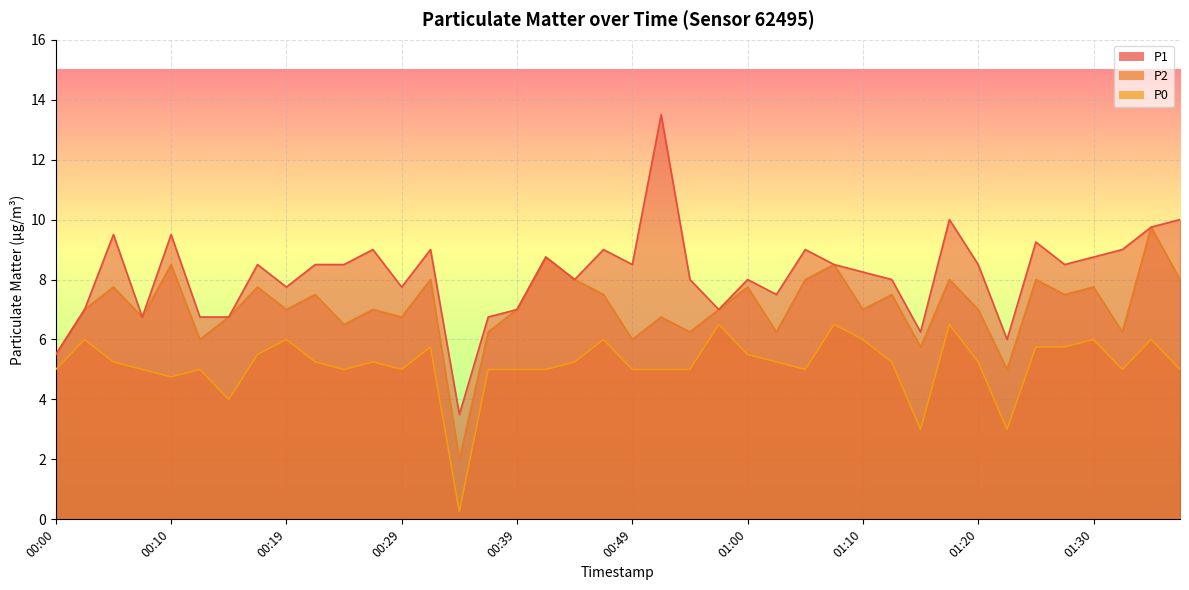

Reading left to right, what are all the values shown in this chart?

P1: 5.5	7.0	9.5	6.8	9.5	6.8	6.8	8.5	7.8	8.5	8.5	9.0	7.8	9.0	3.5	6.8	7.0	8.8	8.0	9.0	8.5	13.5	8.0	7.0	8.0	7.5	9.0	8.5	8.2	8.0	6.2	10.0	8.5	6.0	9.2	8.5	8.8	9.0	9.8	10.0
P2: 5.5	7.0	7.8	6.8	8.5	6.0	6.8	7.8	7.0	7.5	6.5	7.0	6.8	8.0	2.0	6.2	7.0	8.8	8.0	7.5	6.0	6.8	6.2	7.0	7.8	6.2	8.0	8.5	7.0	7.5	5.8	8.0	7.0	5.0	8.0	7.5	7.8	6.2	9.8	8.0
P0: 5.0	6.0	5.2	5.0	4.8	5.0	4.0	5.5	6.0	5.2	5.0	5.2	5.0	5.8	0.2	5.0	5.0	5.0	5.2	6.0	5.0	5.0	5.0	6.5	5.5	5.2	5.0	6.5	6.0	5.2	3.0	6.5	5.2	3.0	5.8	5.8	6.0	5.0	6.0	5.0